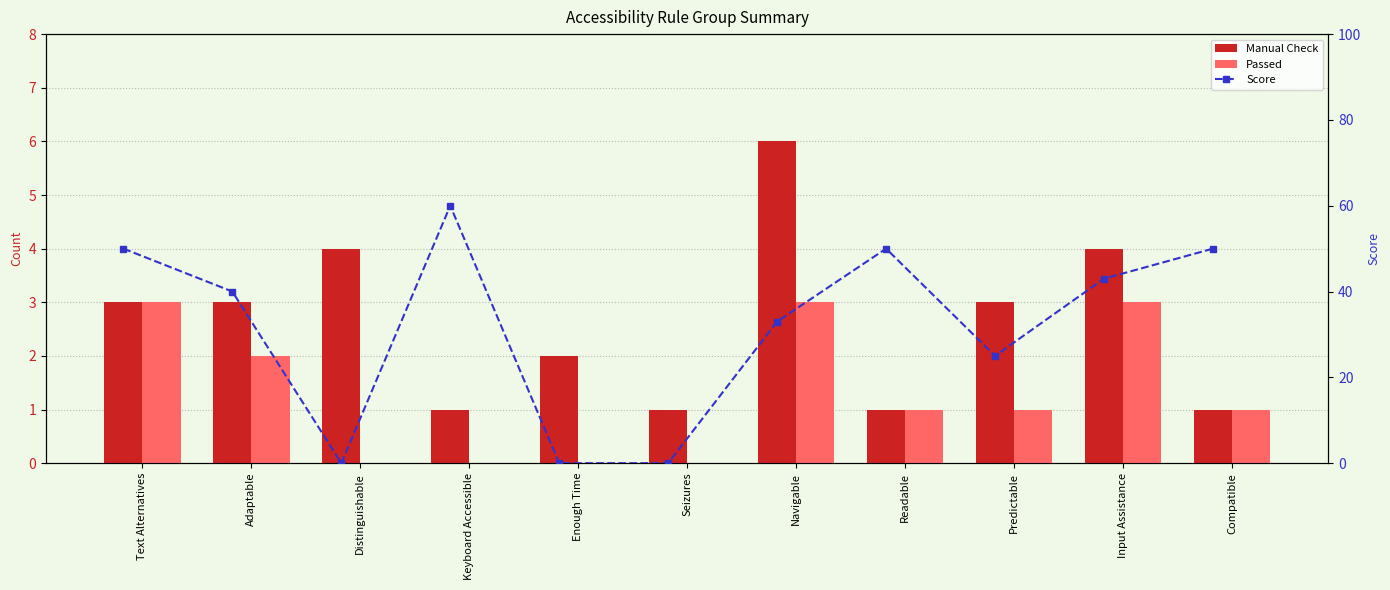

What are all the series names shown in the legend?

Manual Check, Passed, Score